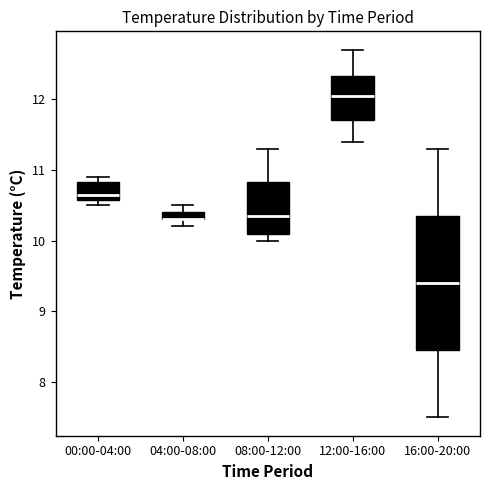

Comparing the boxes themselves (not the whiskers), which one is the tallest?

16:00-20:00